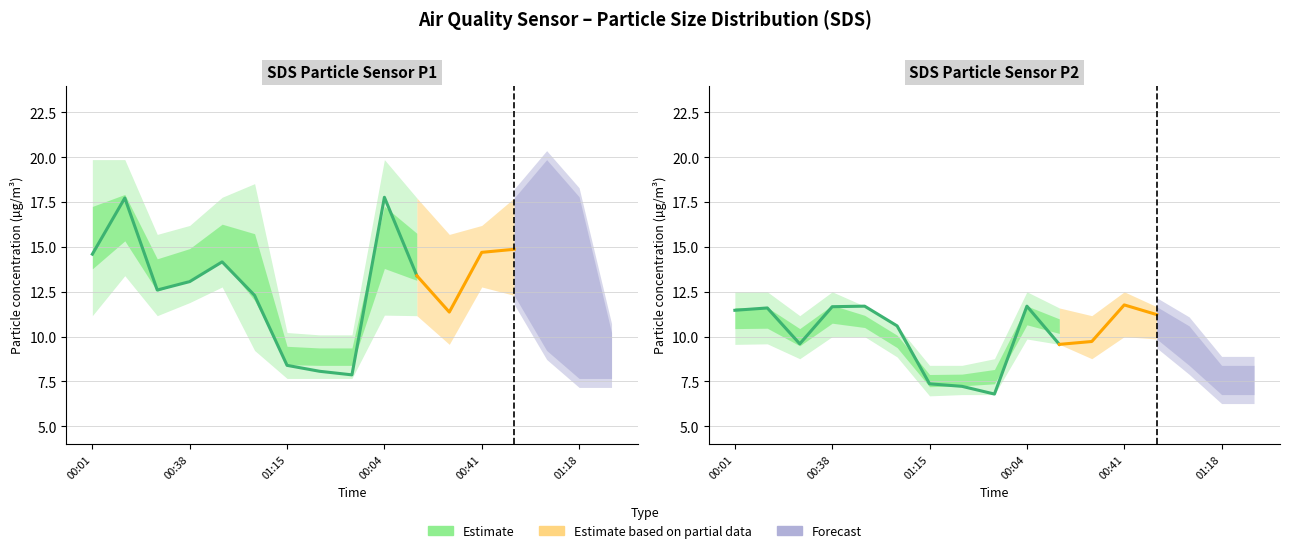

How many values in the SDS_P2 series are below 9?

5